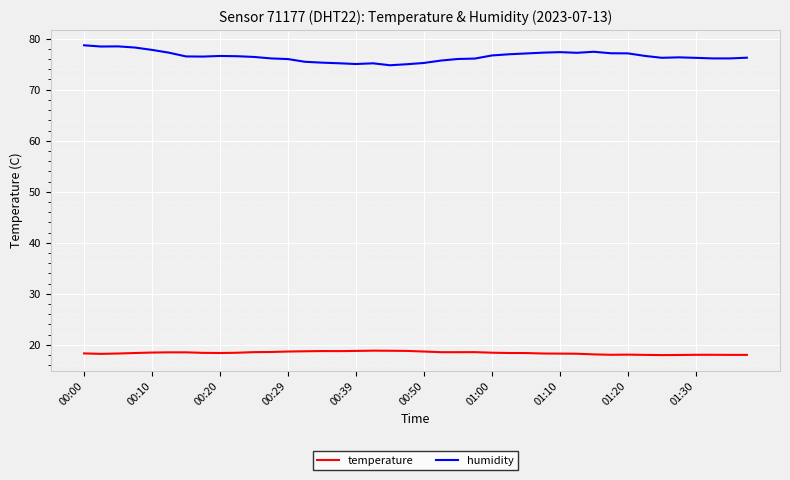

Rank the series by their average value, from highest to lowest.

humidity, temperature